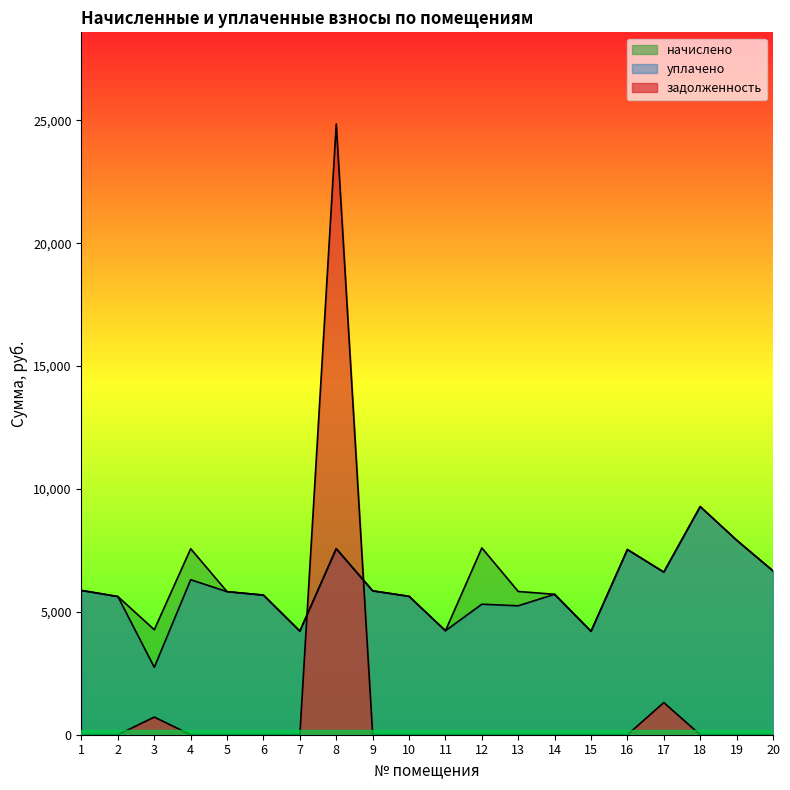

Where is задолженность nearest to the value 12425?

17